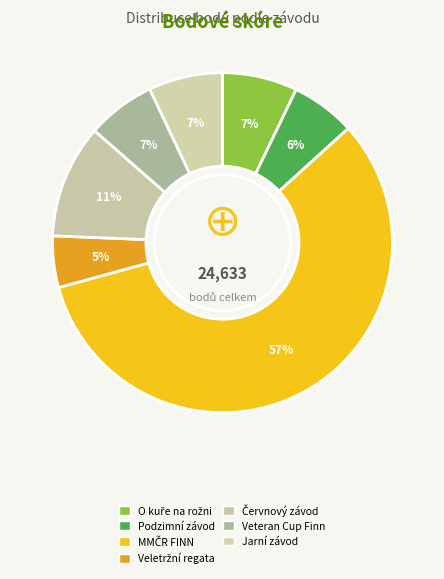

Rank the categories by value from highest to lowest.

MMČR FINN, Červnový závod, O kuře na rožni, Jarní závod, Veteran Cup Finn, Podzimní závod, Veletržní regata